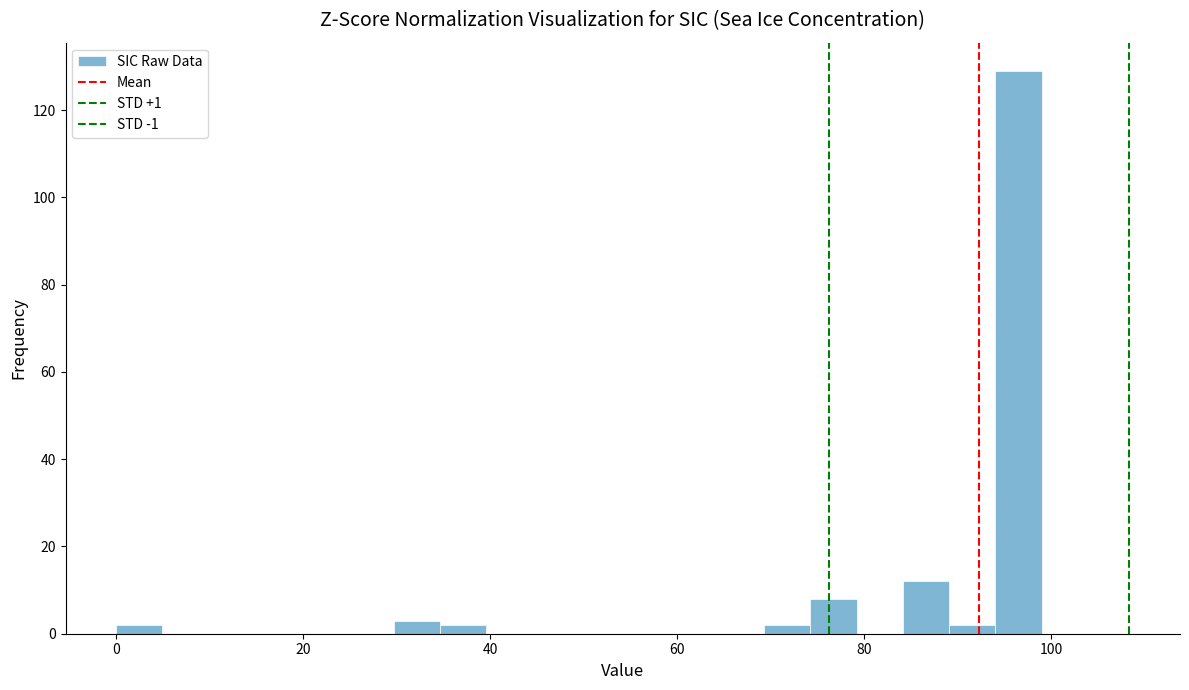

Around what value on the x-axis is the tallest bar? Give the approximate position of its centre, as read against the axis.

96